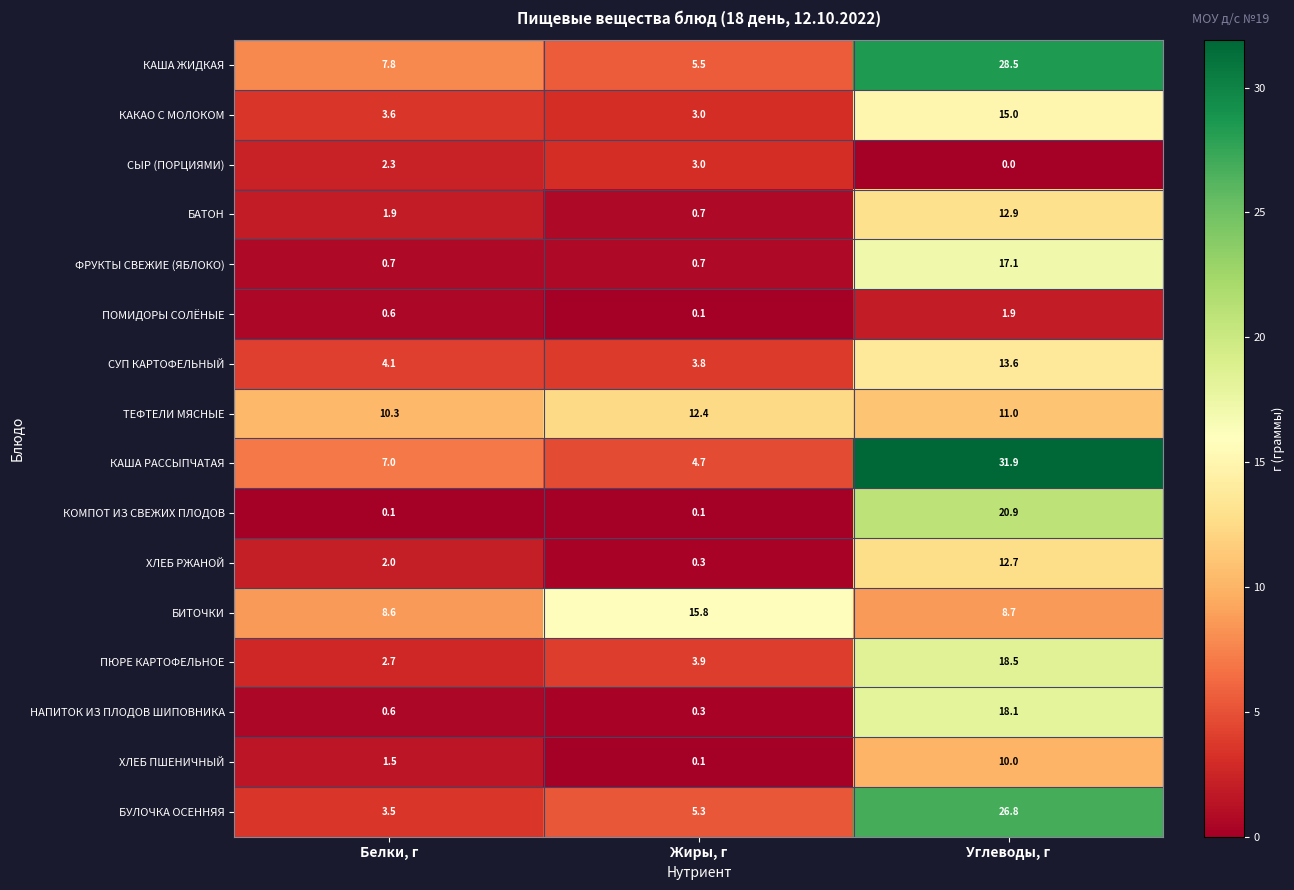

What is the total value across all series at Углеводы, г?

247.6